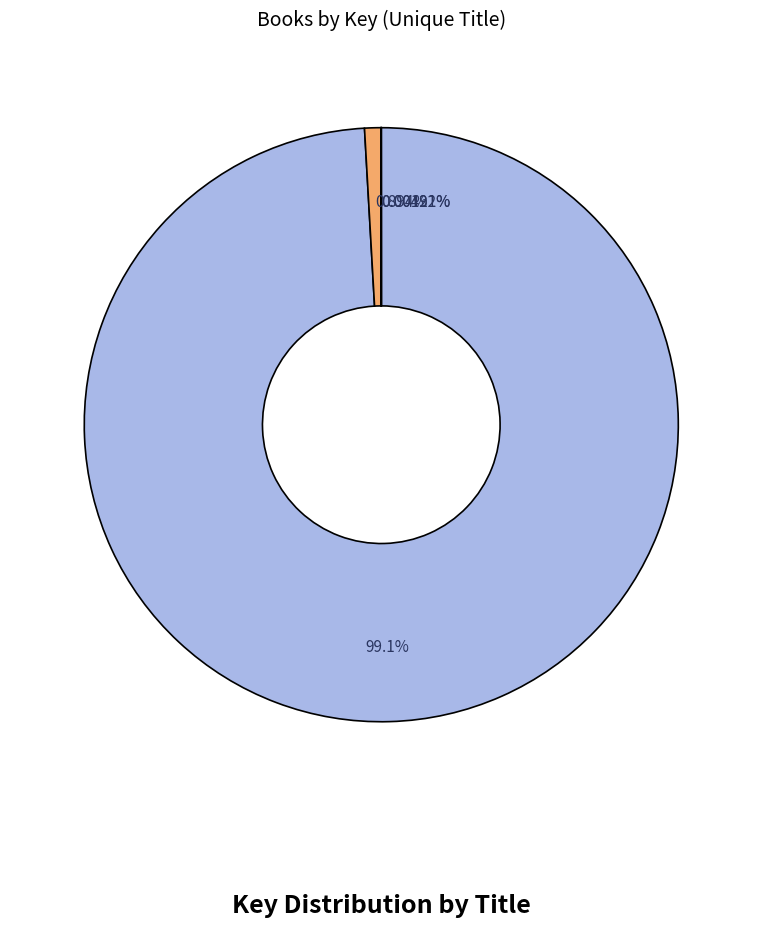

Is there a majority slice in this chart?

Yes